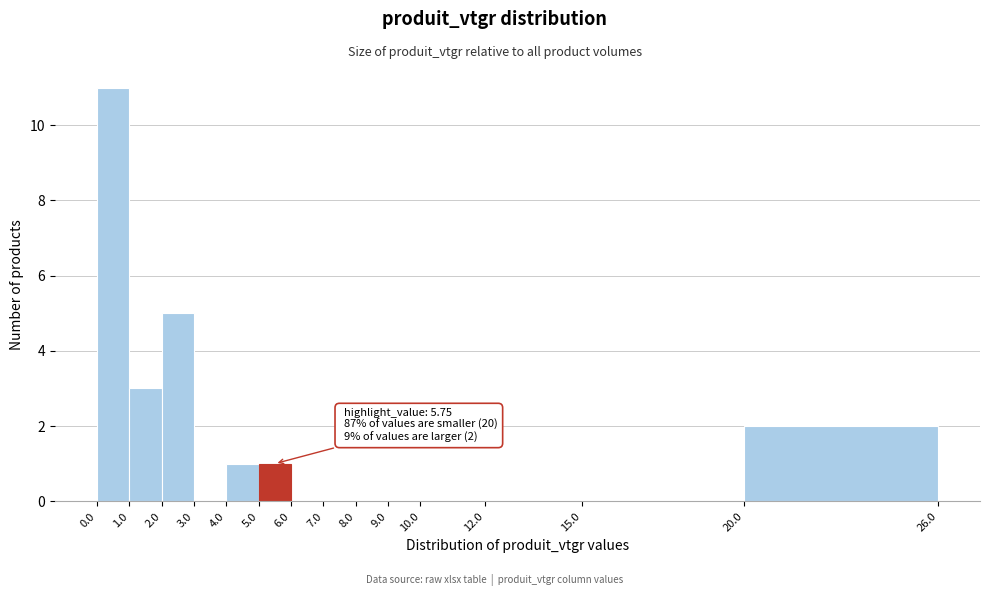

Which range on the x-axis has the tallest bar?

0.0 to 1.0